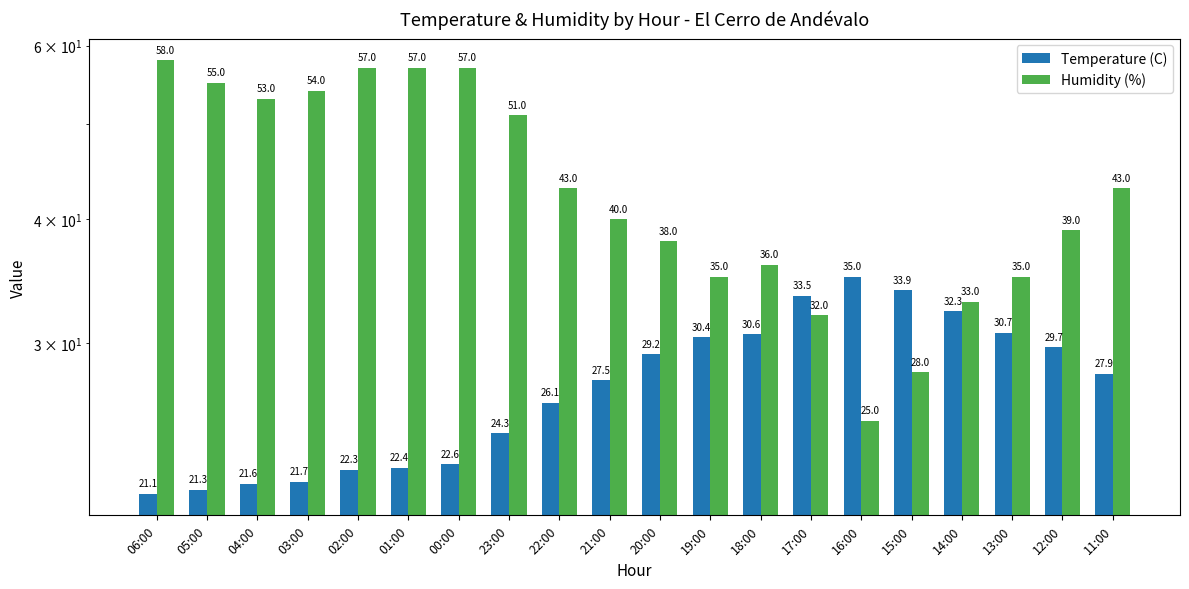

Is the value of Temperature (C) at 03:00 greater than the value of Humidity (%) at 05:00?

No